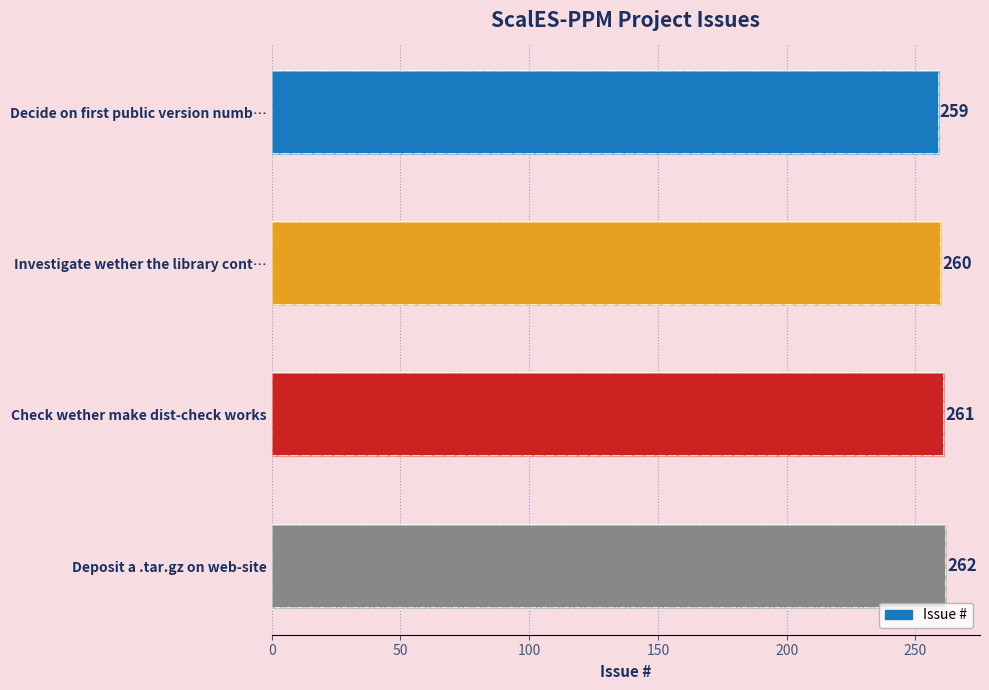

Read the value at Check wether make dist-check works.

261